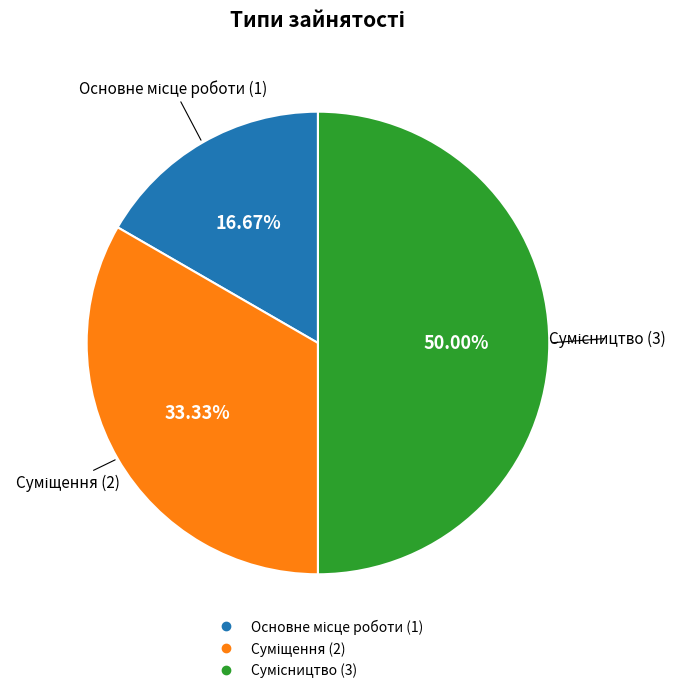

Which has a higher value, Основне місце роботи or Сумісництво?

Сумісництво